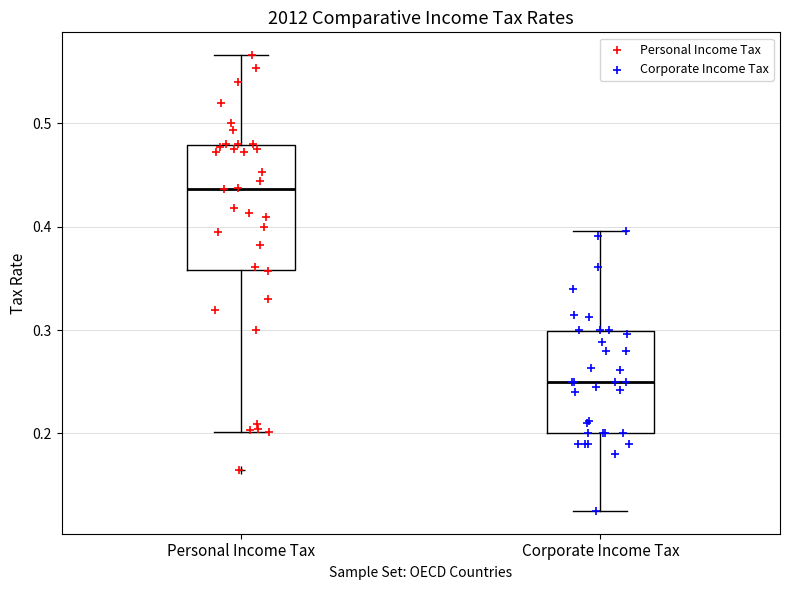

Reading left to right, transcribe this box plot: for each box, give where its median line is, the range the box spans, and where its two whiskers end, as read against the y-axis. The values are not printed on the chart, so give them approximately, as read against the axis.

Personal Income Tax: median 0.44, box 0.36 to 0.48, whiskers 0.20 to 0.57
Corporate Income Tax: median 0.25, box 0.20 to 0.30, whiskers 0.13 to 0.40